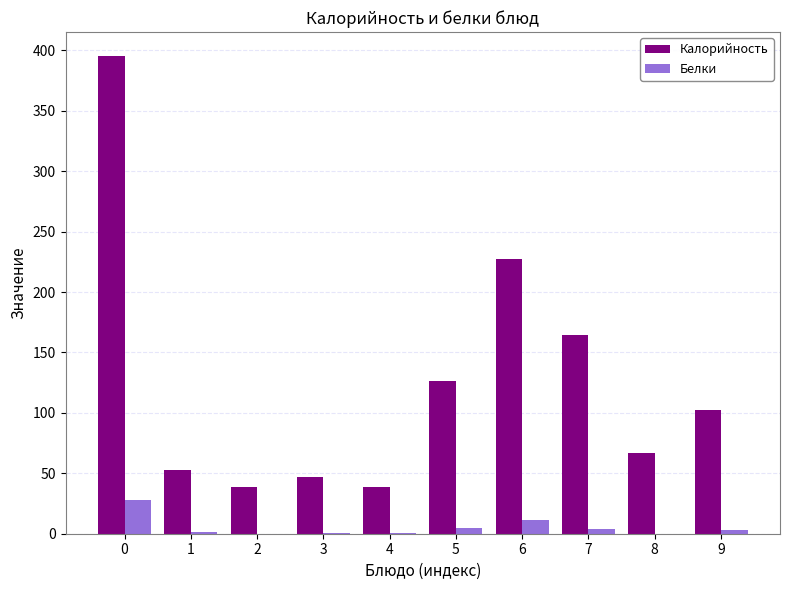

Are the bars horizontal?

No